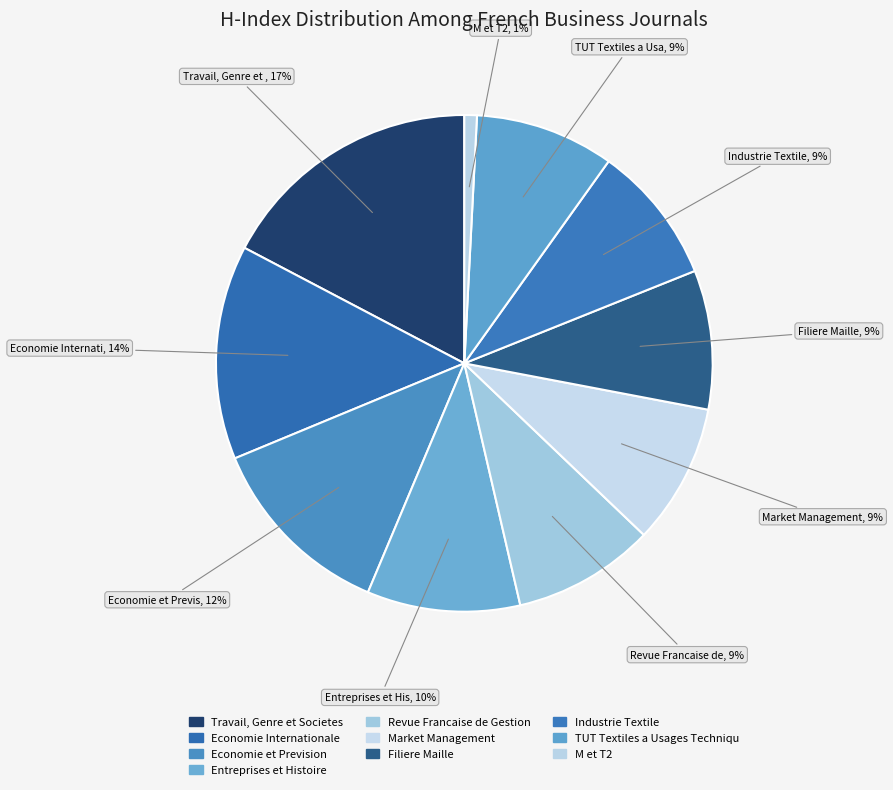

How many slices are in this pie chart?

10